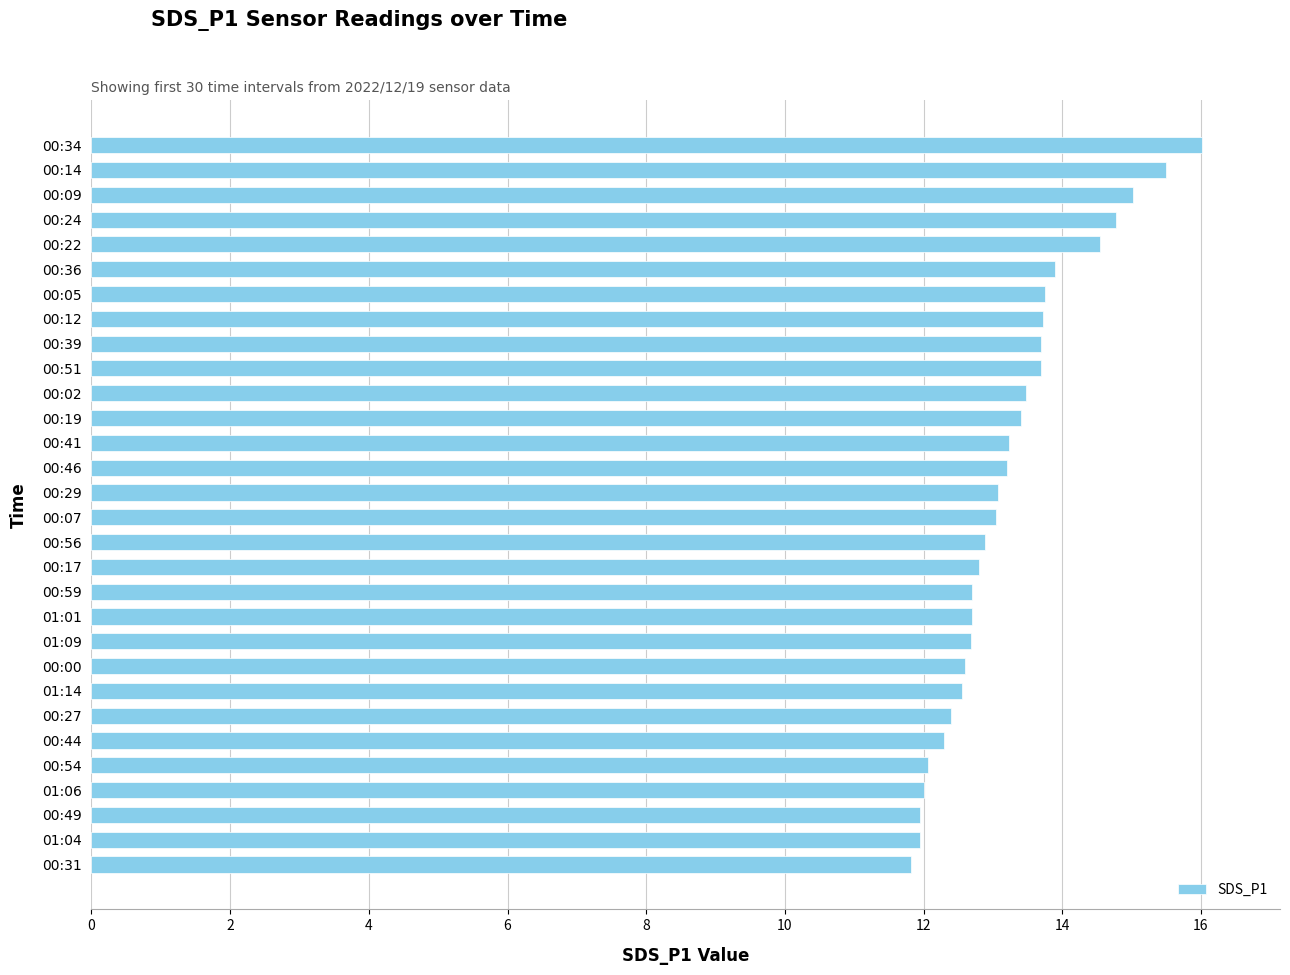

Is it true that the value at 00:27 is 7.4?

False